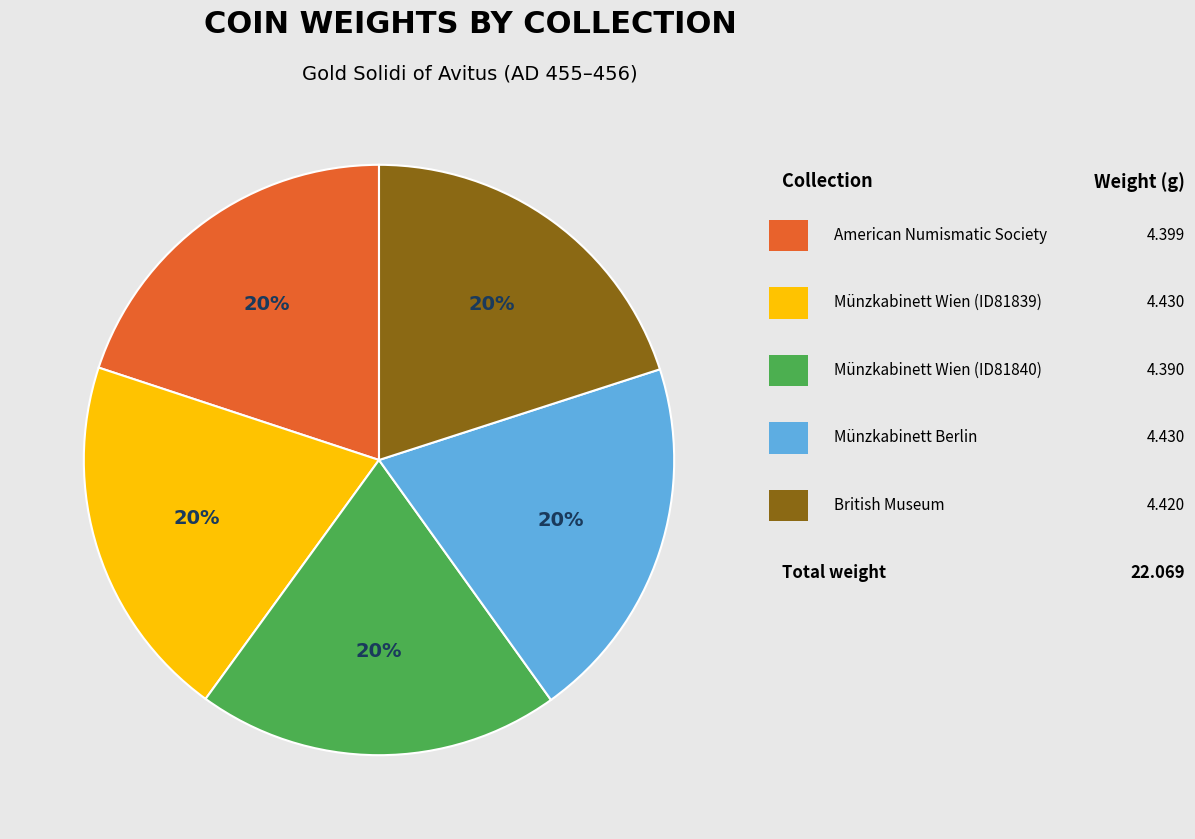

To the nearest percent, what is the average slice percentage?

20%